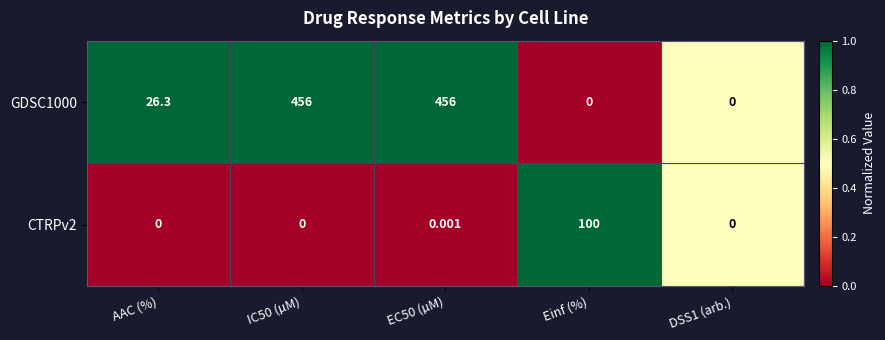

At which label does GDSC1000 first exceed 26?

AAC (%)